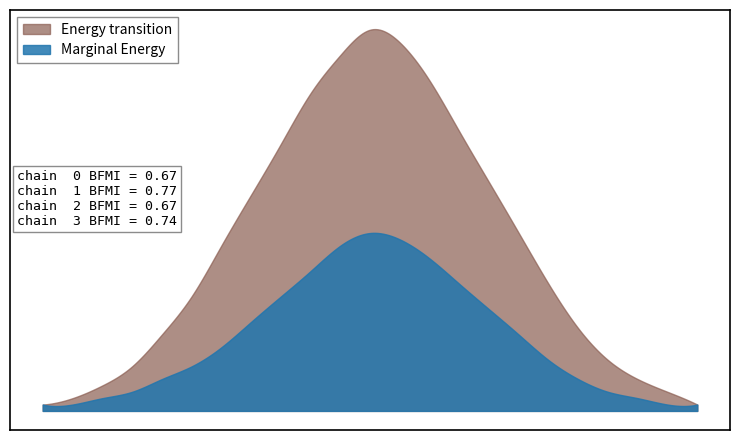

What is the difference between the maximum and second lowest values in the Marginal Energy series?

27